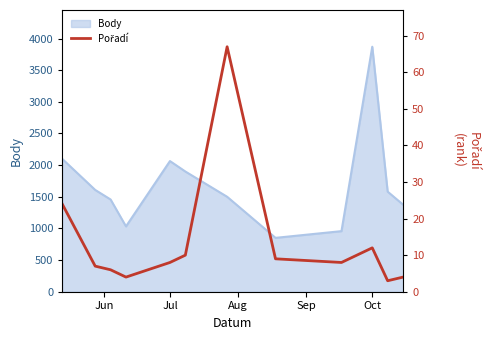

How many interior local peaks (higher than both neighbors) does the data have?

2